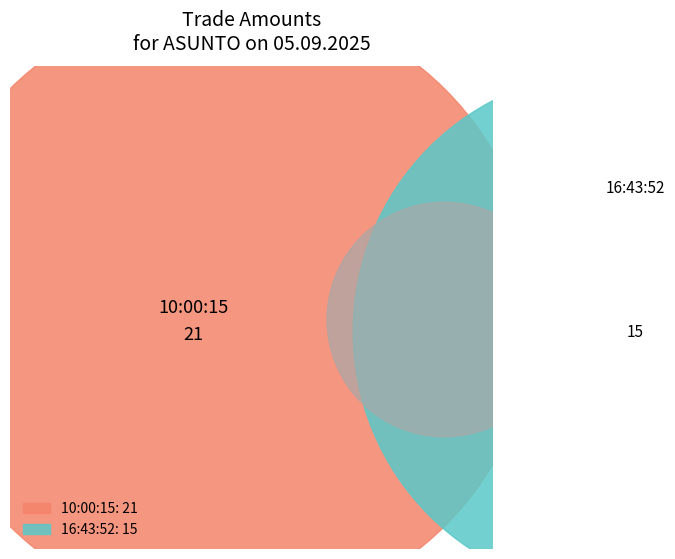

Approximately how many times larger is the value at 16:43:52 compared to 10:00:15?

0.7